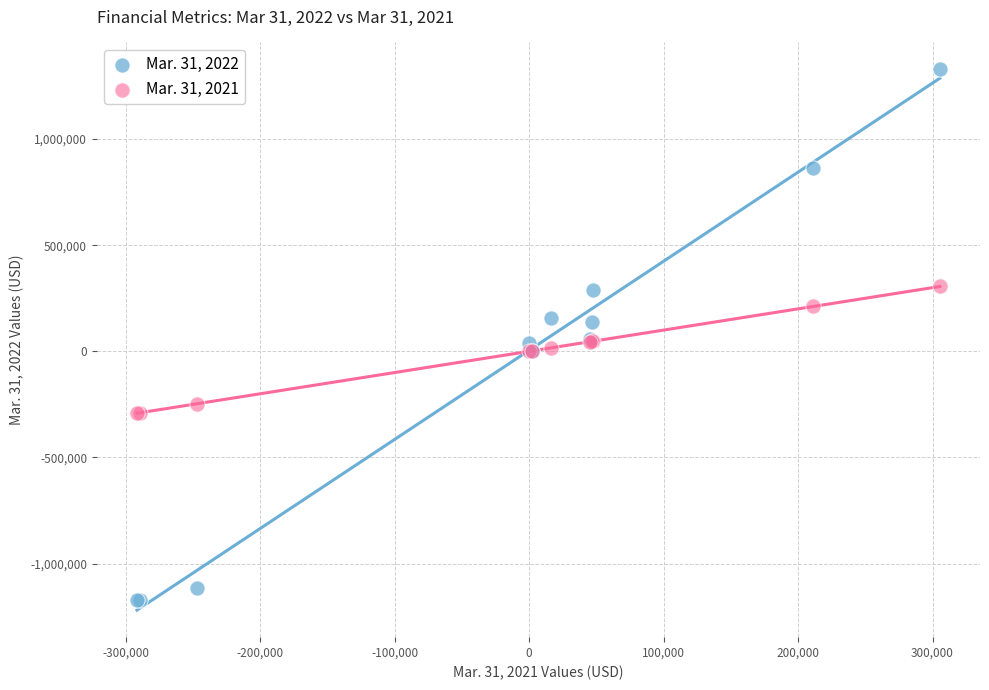

Which series reaches the maximum Y coordinate?

Mar. 31, 2022